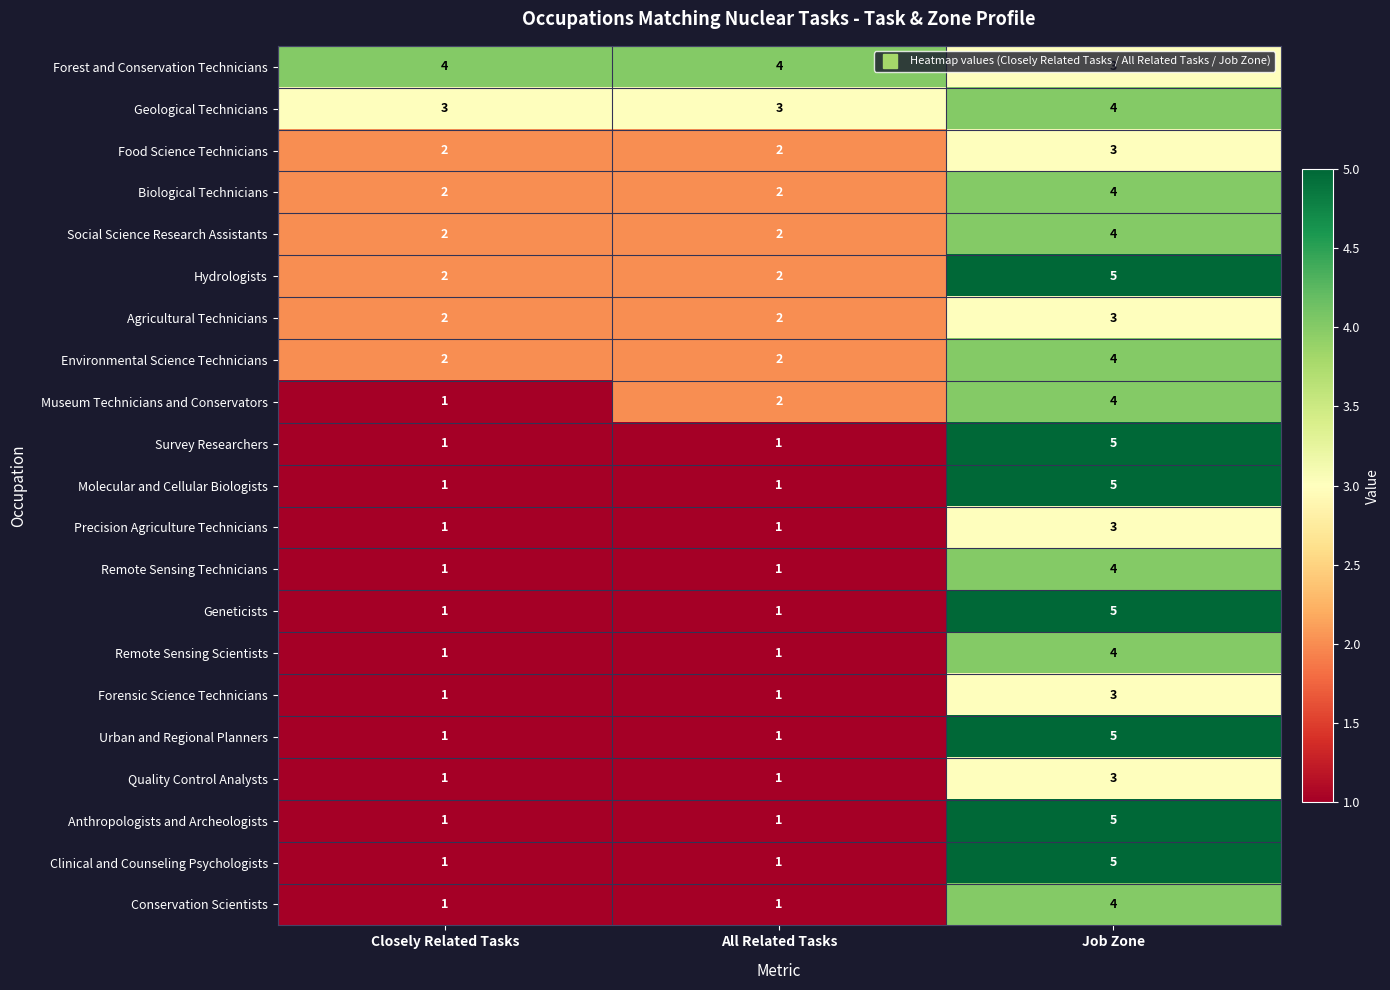

Which series changed the most between Closely Related Tasks and All Related Tasks?

Museum Technicians and Conservators